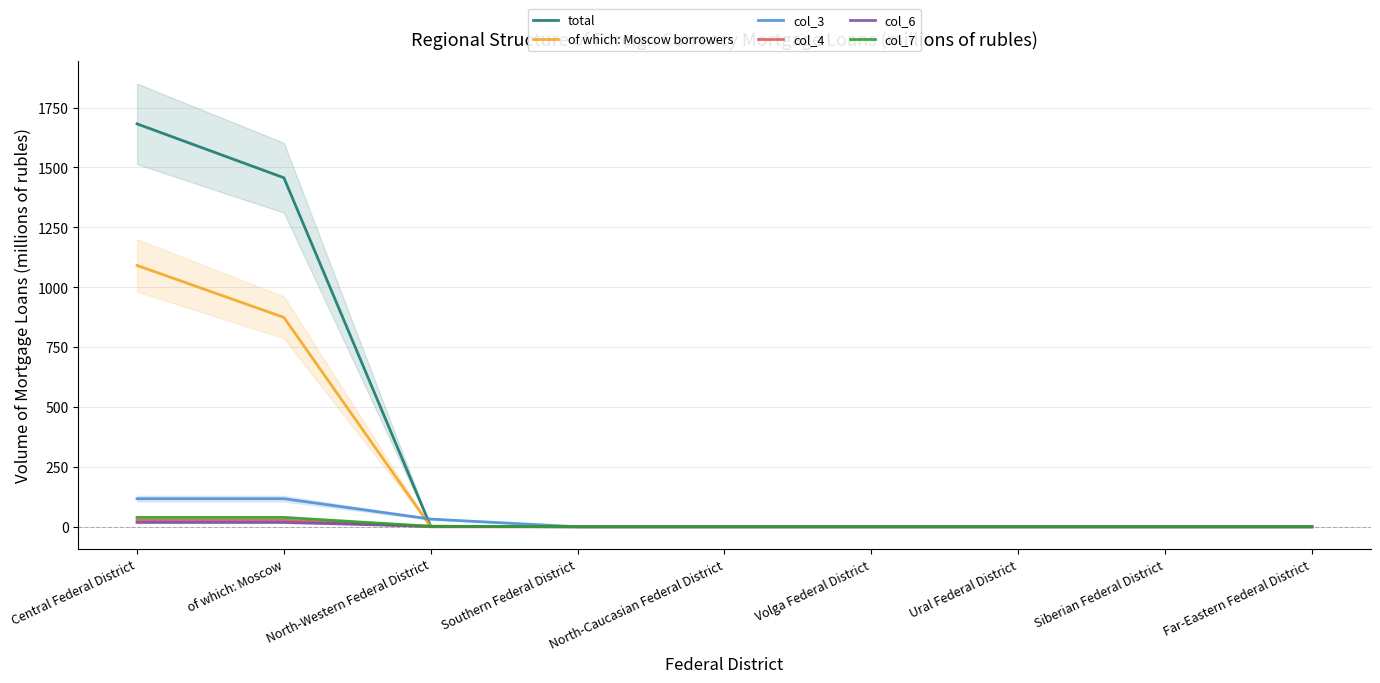

Which label corresponds to the largest value in the chart?

Central Federal District